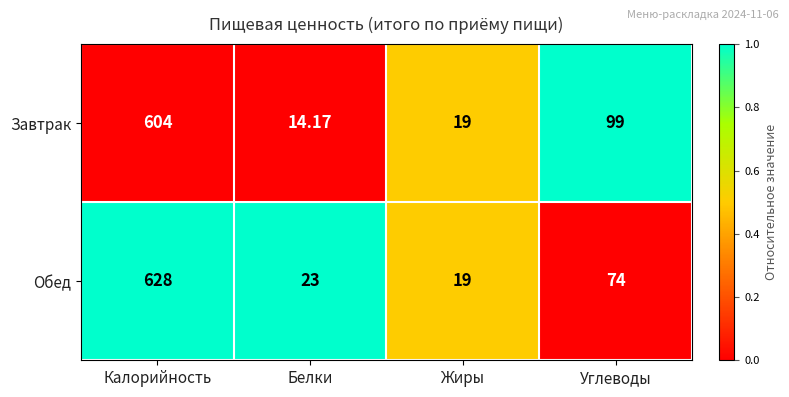

List the series in order of their peak value, lowest first.

Завтрак, Обед